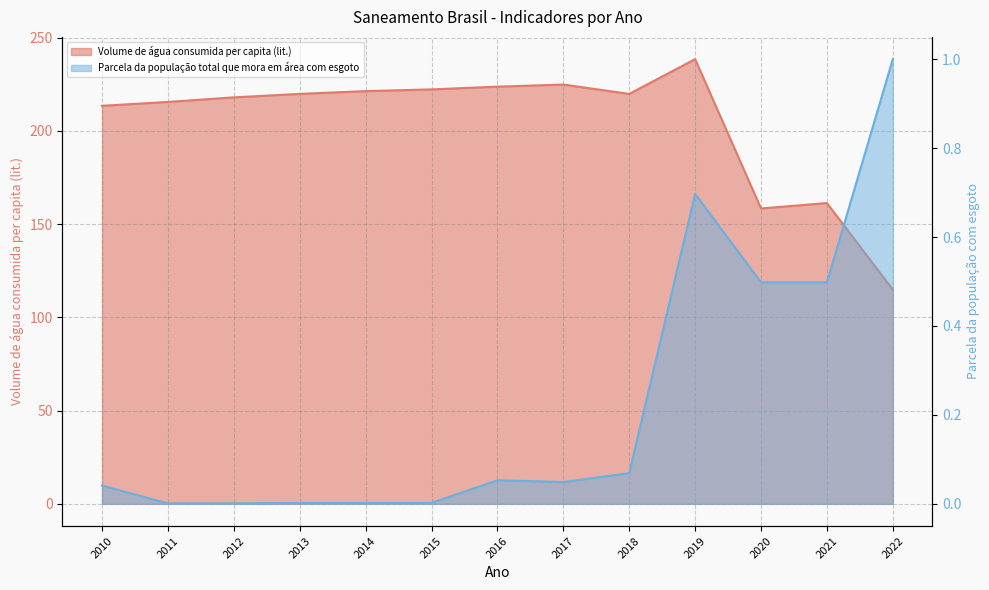

Reading left to right, what are all the values shown in this chart?

Volume de água consumida per capita (lit.): 213.4	215.5	217.9	219.8	221.3	222.2	223.7	224.8	219.8	238.4	158.3	161.3	114.8
Parcela da população total que mora em área com esgoto: 0.0	0.0	0.0	0.0	0.0	0.0	0.1	0.0	0.1	0.7	0.5	0.5	1.0